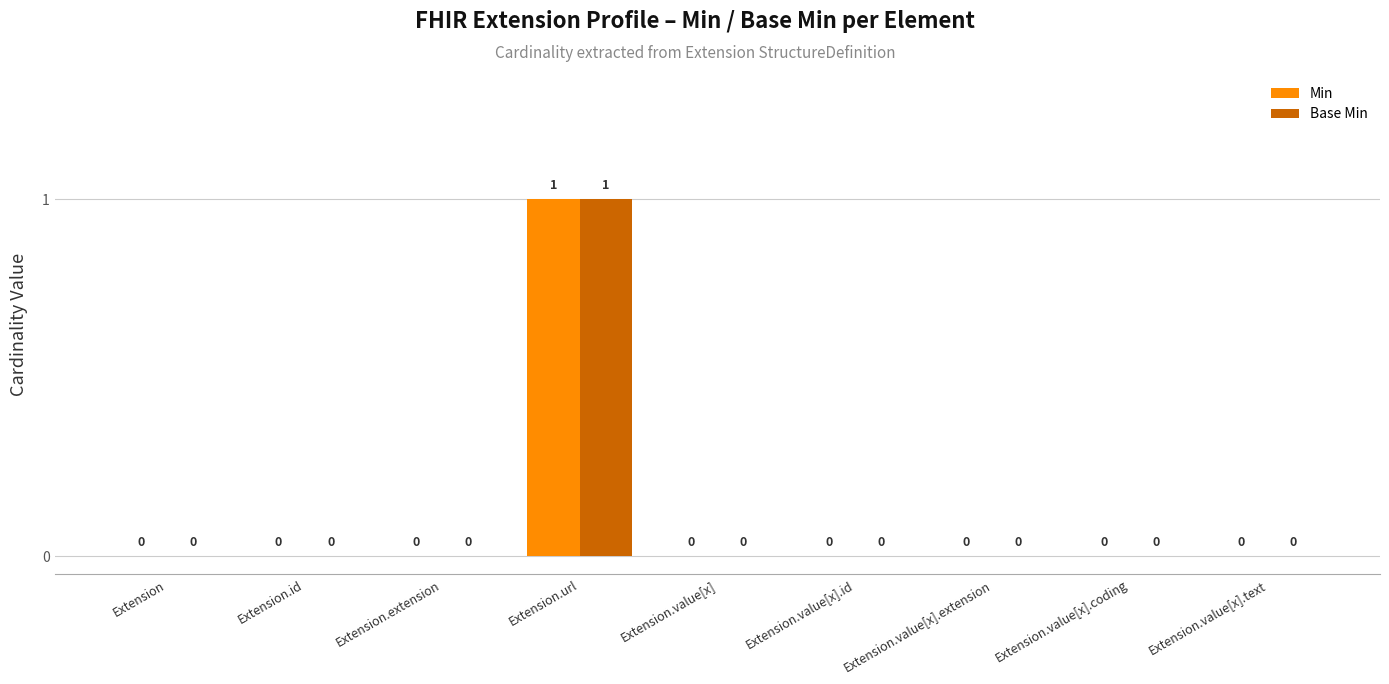

Which category has the highest value across all series?

Extension.url